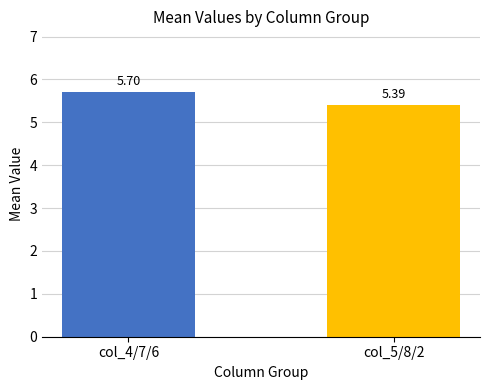

What is the change in value from col_4/7/6 to col_5/8/2?

-0.3